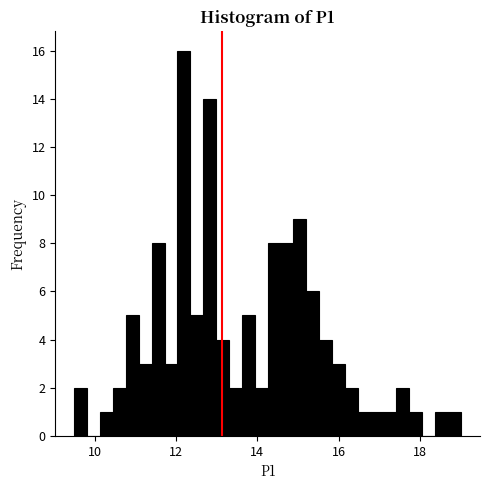

Read against the x-axis, roughly where is the centre of the tallest bar?

12.2